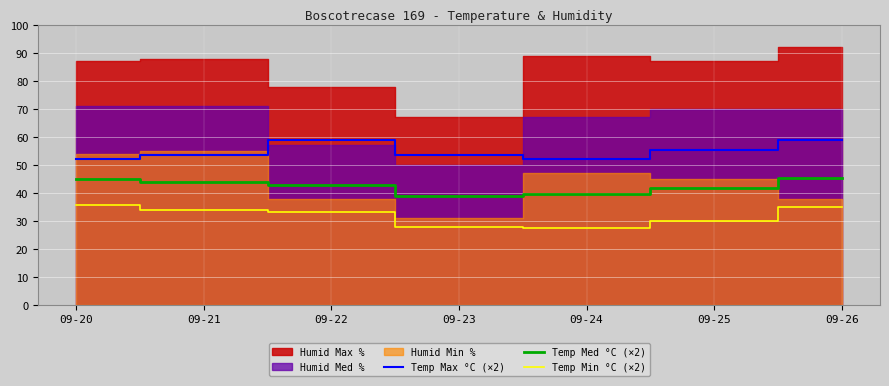

What is the average value of the Temp Min °C (×2) series?

31.8